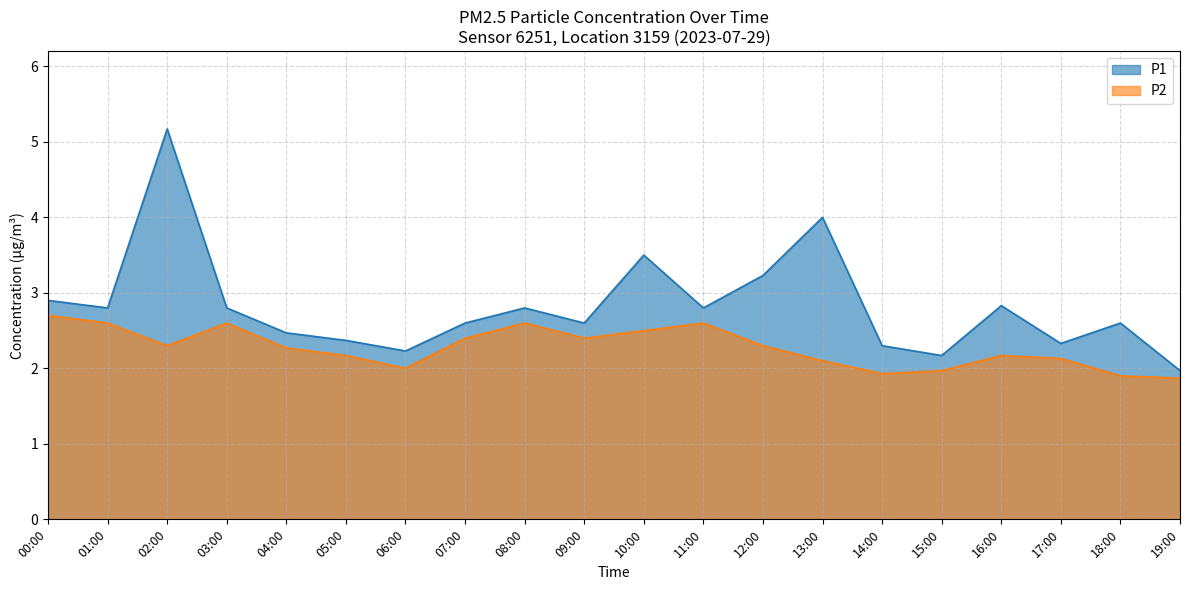

What is the total value across all series at 01:00?

5.4